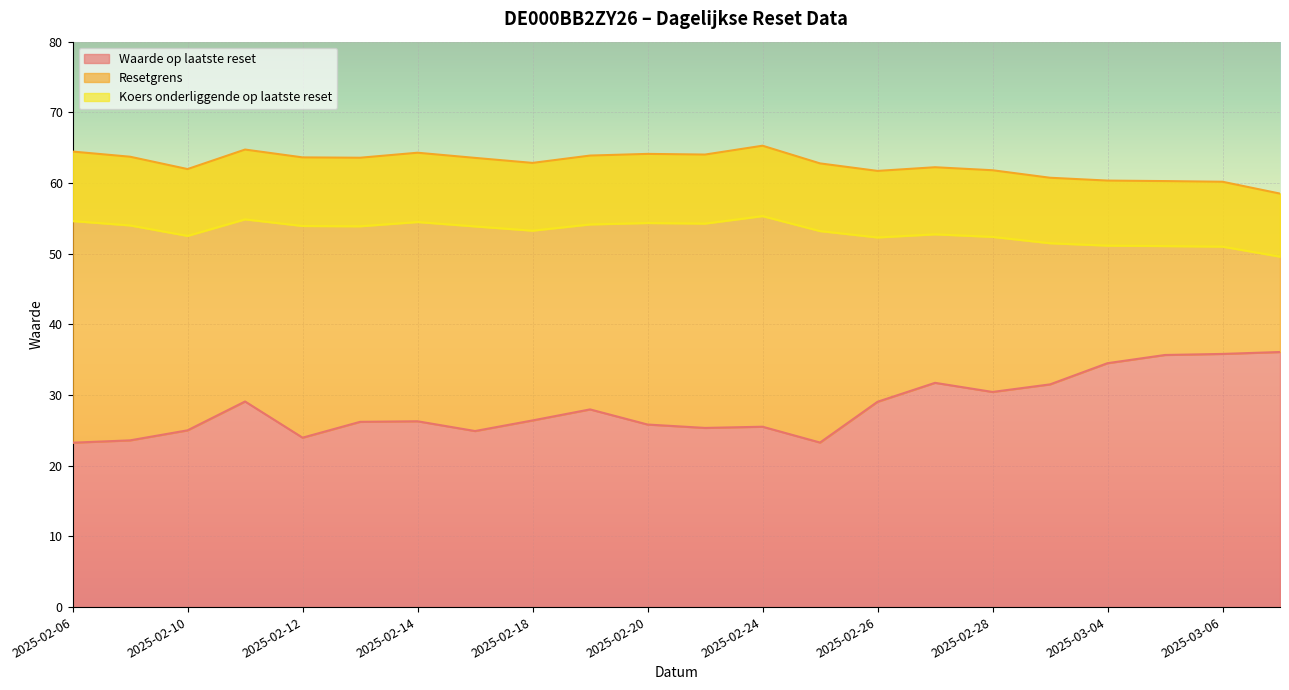

Reading left to right, list all the values displayed in this chart.

Waarde op laatste reset: 23.3	23.6	25.0	29.1	24.0	26.2	26.3	24.9	26.4	28.0	25.8	25.4	25.5	23.3	29.1	31.7	30.4	31.5	34.5	35.7	35.8	36.1
Resetgrens: 64.5	63.7	62.0	64.7	63.6	63.6	64.3	63.6	62.8	63.9	64.1	64.0	65.3	62.8	61.7	62.2	61.8	60.7	60.3	60.3	60.2	58.5
Koers onderliggende op laatste reset: 54.6	54.0	52.5	54.9	53.9	53.9	54.5	53.9	53.3	54.1	54.3	54.3	55.3	53.2	52.3	52.7	52.4	51.5	51.1	51.1	51.0	49.6